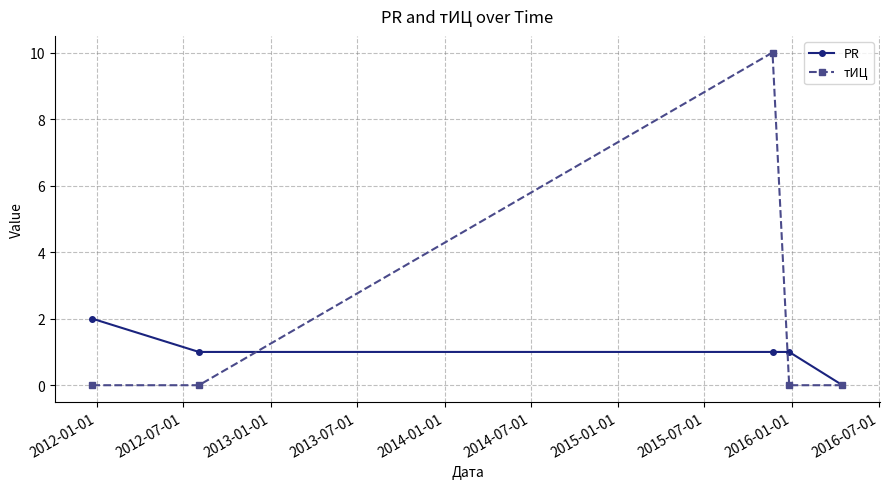

Which series has the widest spread of values?

тИЦ